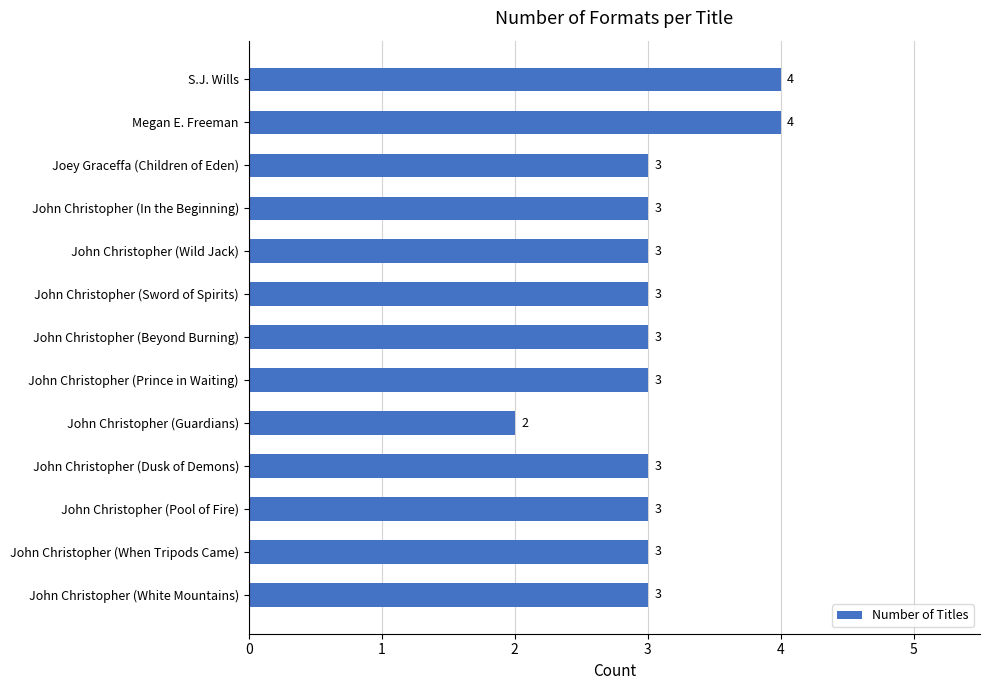

What is the sum of all values?

40